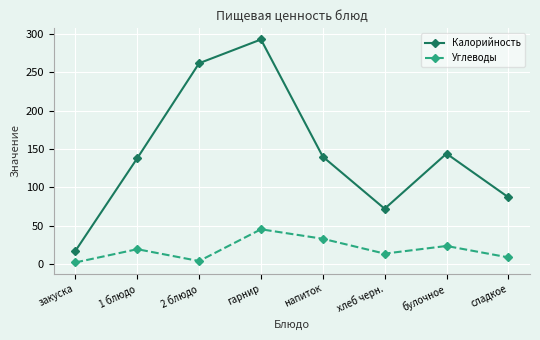

What is the difference between the highest and lowest values at булочное?

120.6